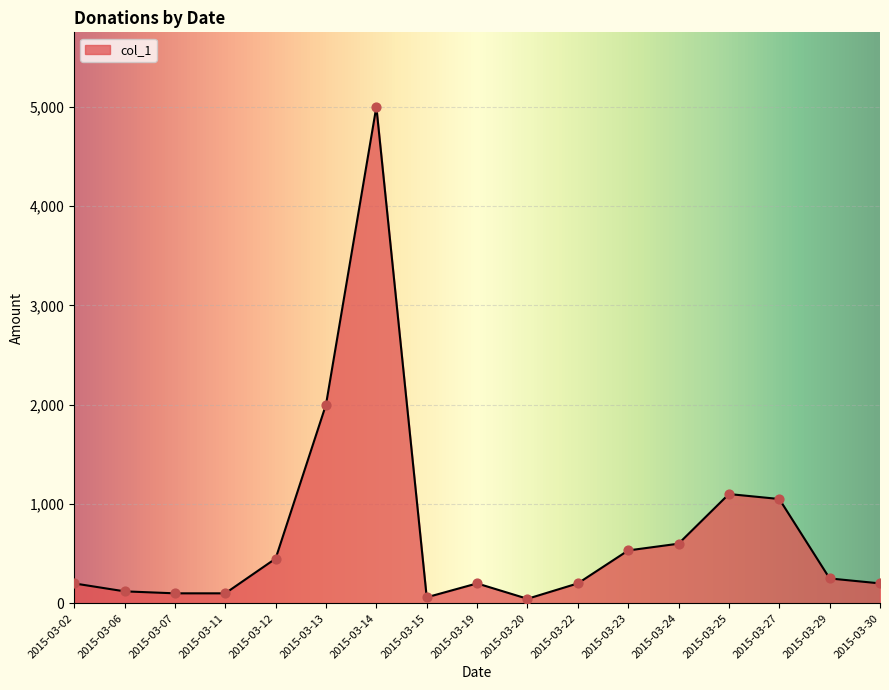

What is the change in value from 2015-03-23 to 2015-03-27?

+518